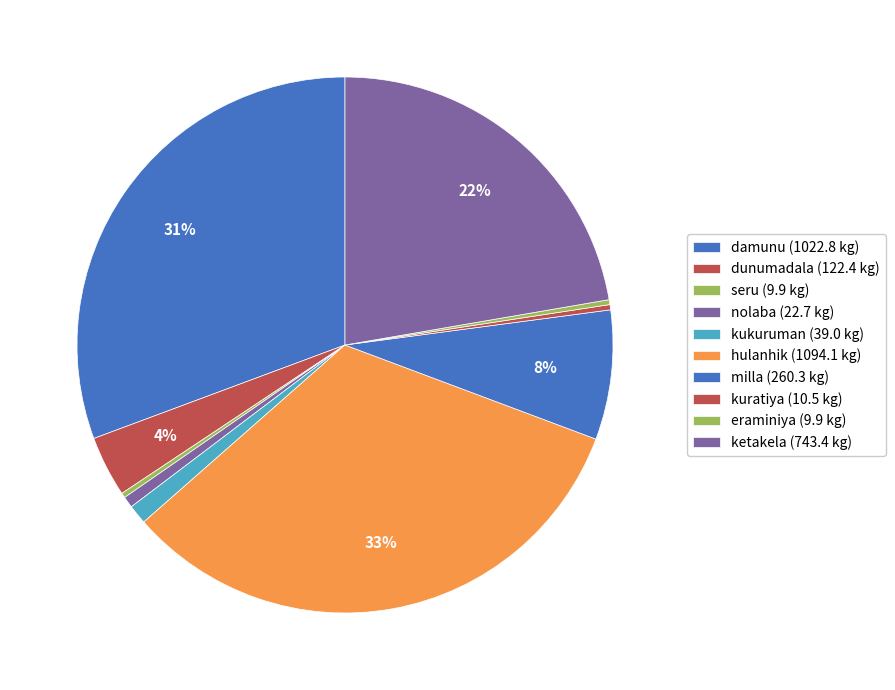

How many segments does this pie chart have?

10